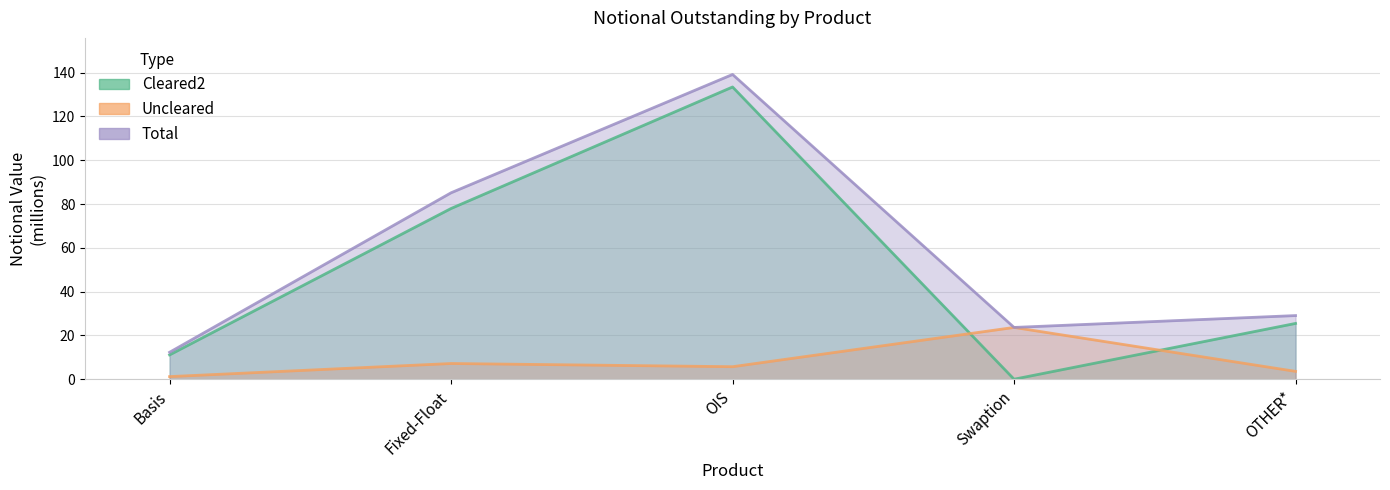

List the series in order of their peak value, highest first.

Total, Cleared2, Uncleared